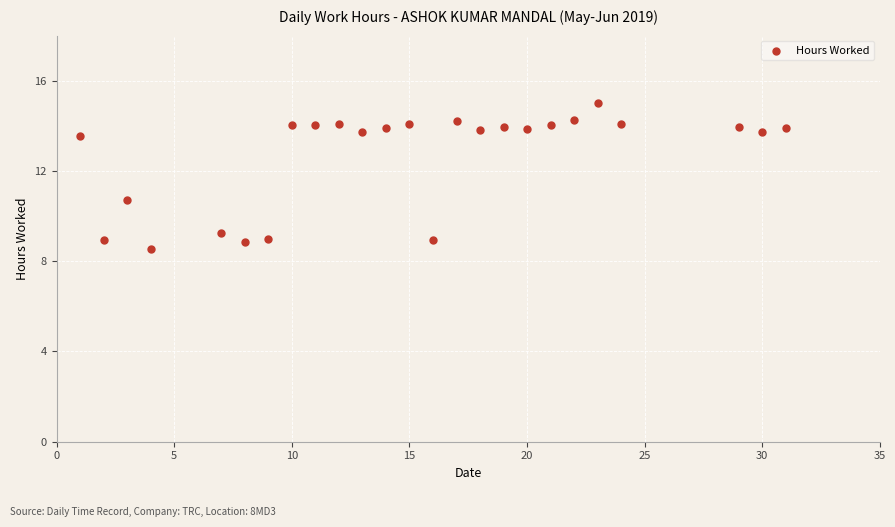

What is the range of Y values (max minus min)?

6.5